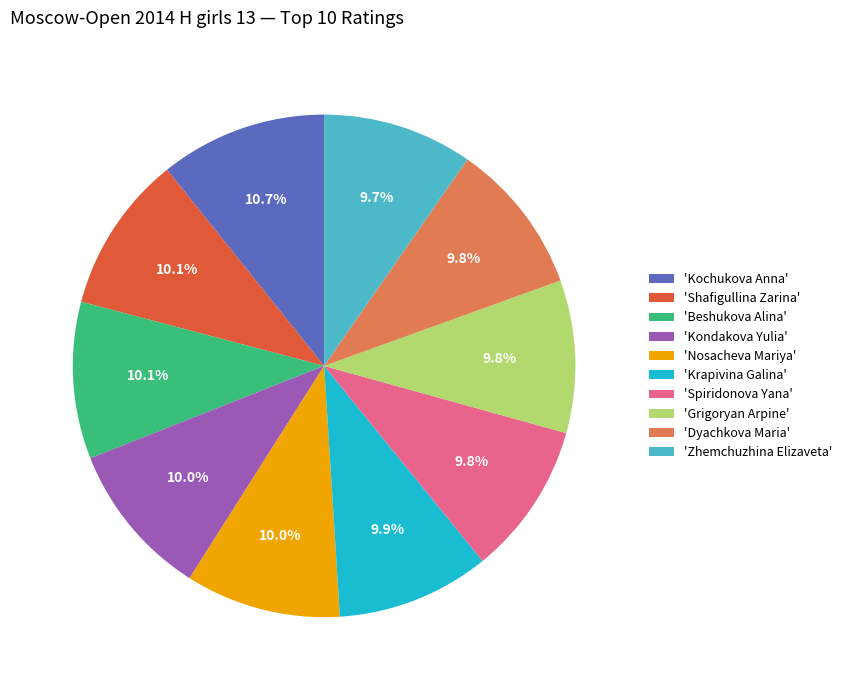

Do 'Beshukova Alina' and 'Dyachkova Maria' together represent more than half of the pie?

No